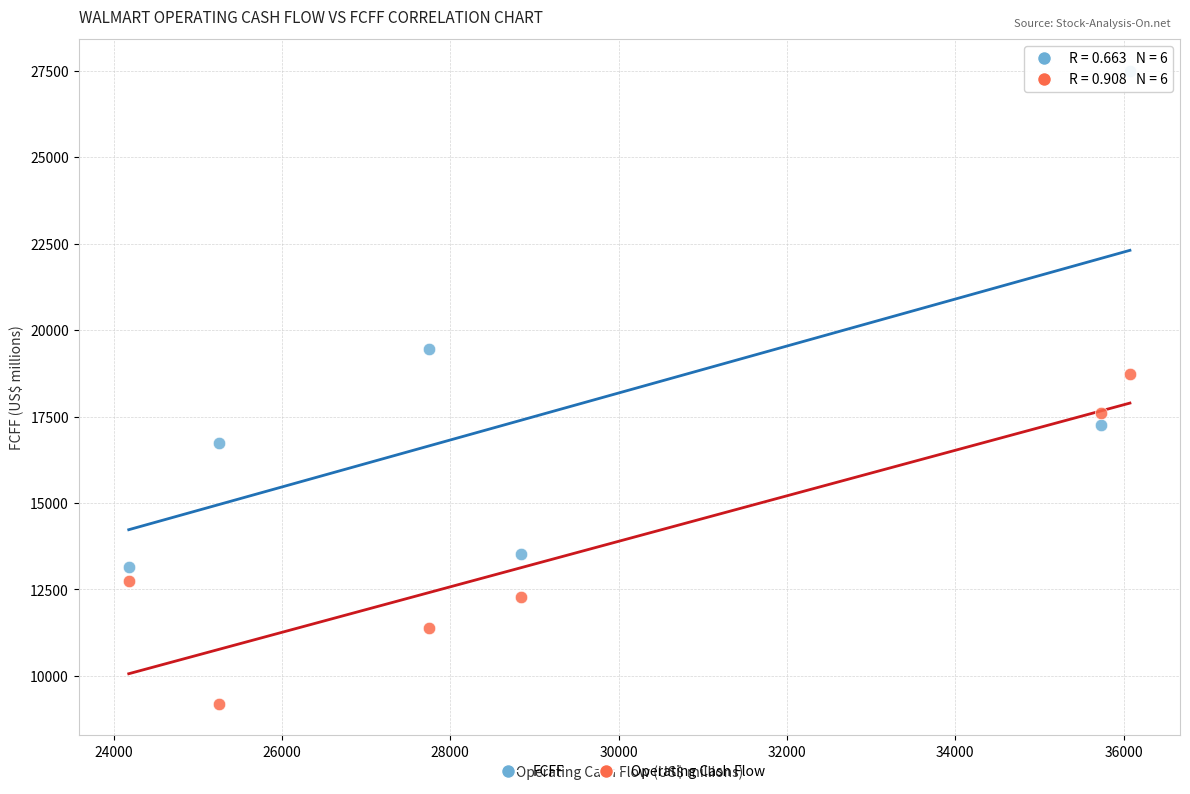

Which series reaches the minimum Y coordinate?

Operating Cash Flow